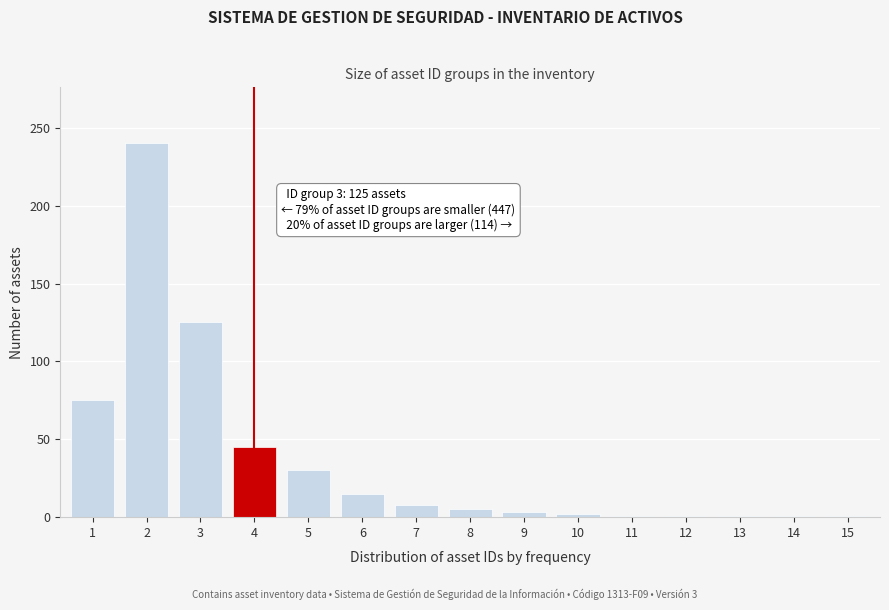

Is it true that the value at 6 is 6?

False